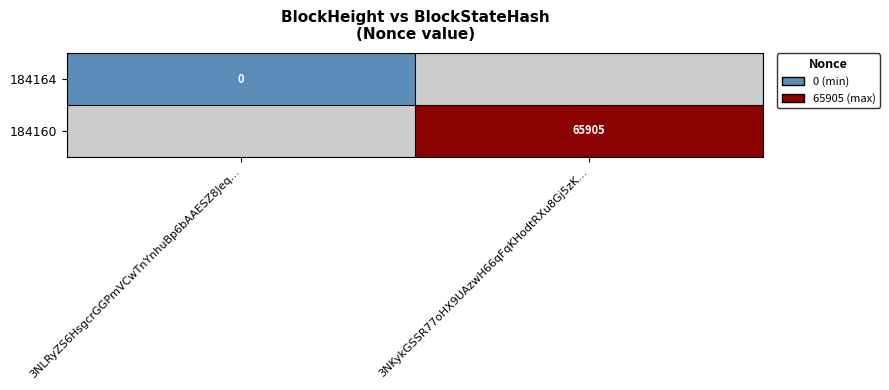

Is it true that 184160 equals 65905 at 3NKykGSSR77oHX9UAzwH66qFqKHodtRXu8Gj5zK…?

True